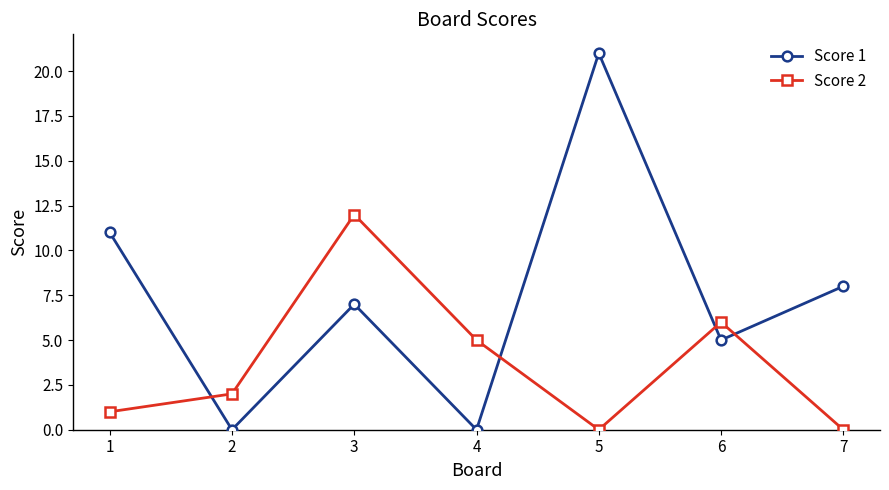

What value does the Score 1 series have at 7, to the nearest 10?

10